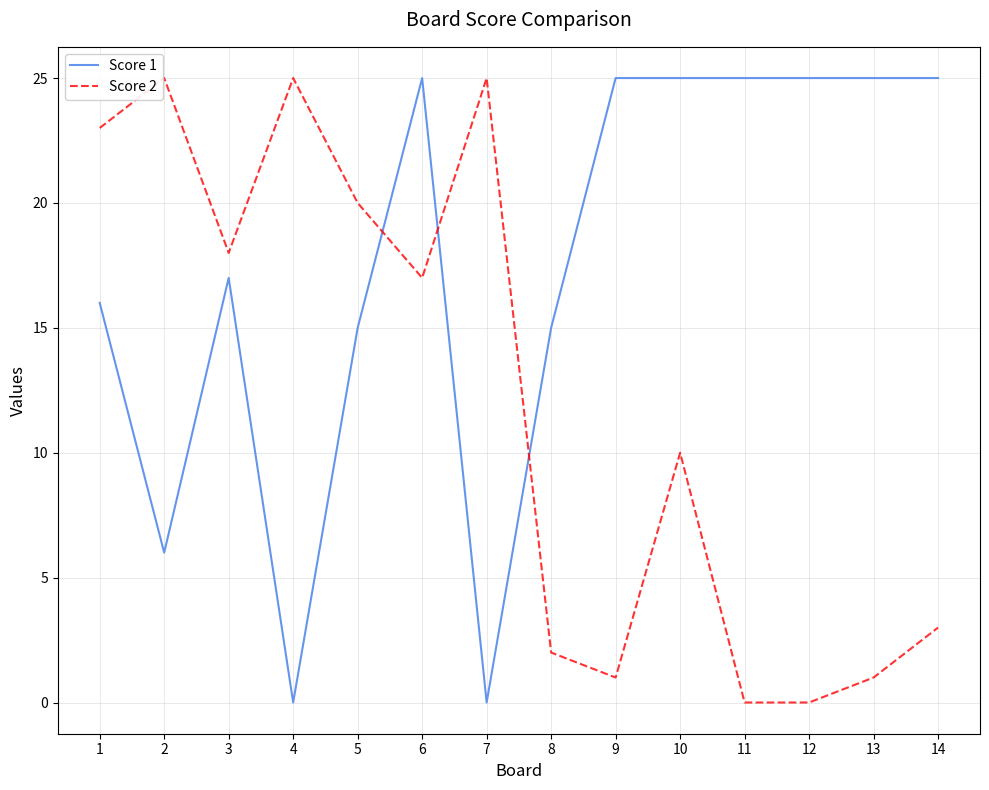

Rank the series at 8 from highest to lowest value.

Score 1, Score 2